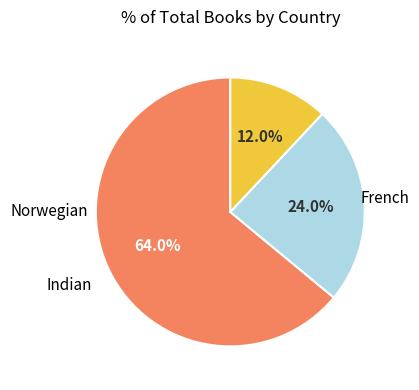

Does any single category account for the majority?

Yes